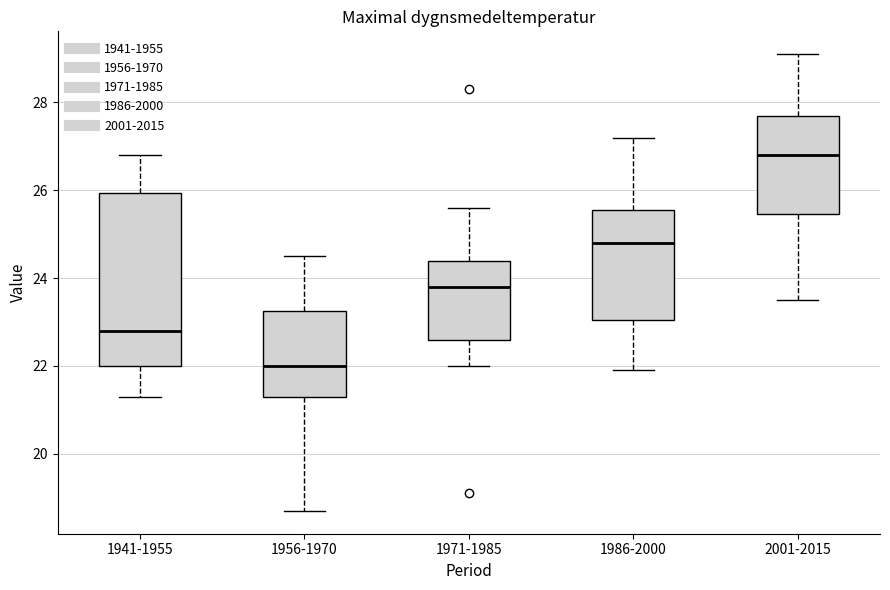

Reading left to right, transcribe this box plot: for each box, give where its median line is, the range the box spans, and where its two whiskers end, as read against the y-axis. The values are not printed on the chart, so give them approximately, as read against the axis.

1941-1955: median 22.8, box 22.0 to 26.0, whiskers 21.4 to 26.8
1956-1970: median 22.0, box 21.4 to 23.2, whiskers 18.8 to 24.6
1971-1985: median 23.8, box 22.6 to 24.4, whiskers 22.0 to 25.6
1986-2000: median 24.8, box 23.0 to 25.6, whiskers 22.0 to 27.2
2001-2015: median 26.8, box 25.4 to 27.8, whiskers 23.6 to 29.2